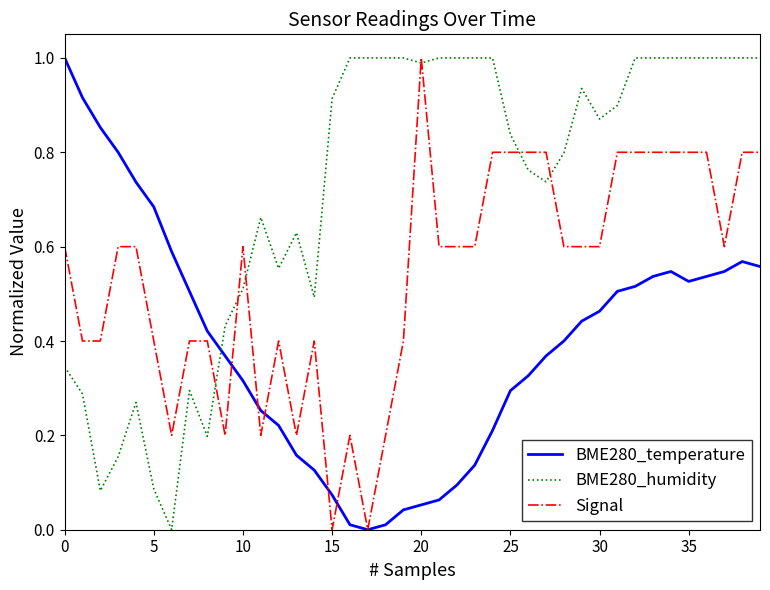

Which series has the largest total across all categories?

BME280_humidity